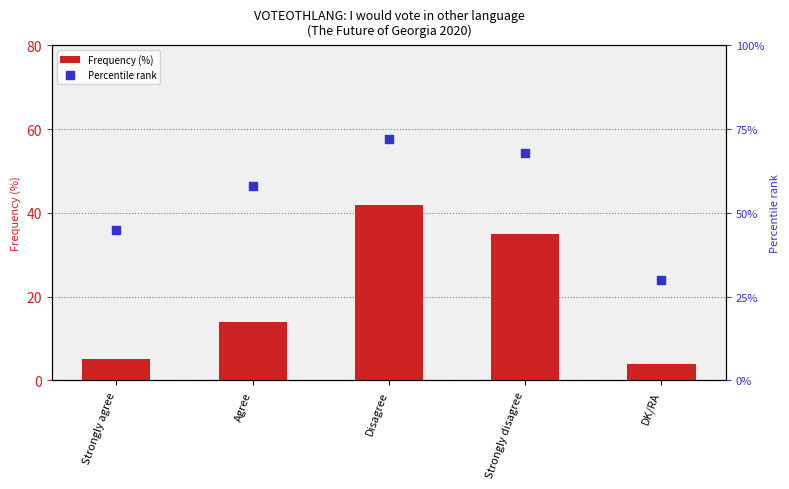

Which series reaches the maximum Y coordinate?

Percentile rank